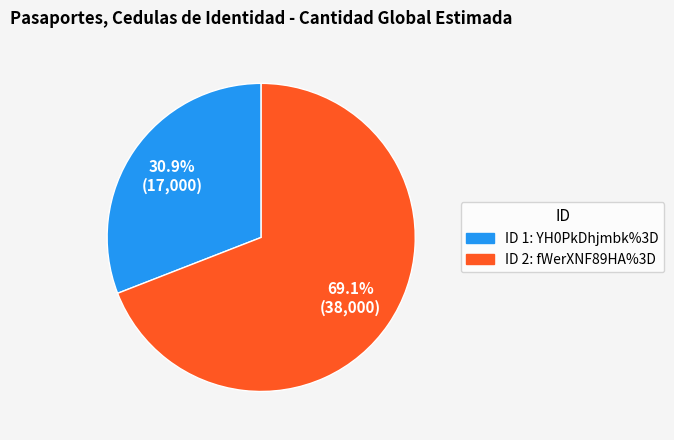

Does any single category account for the majority?

Yes